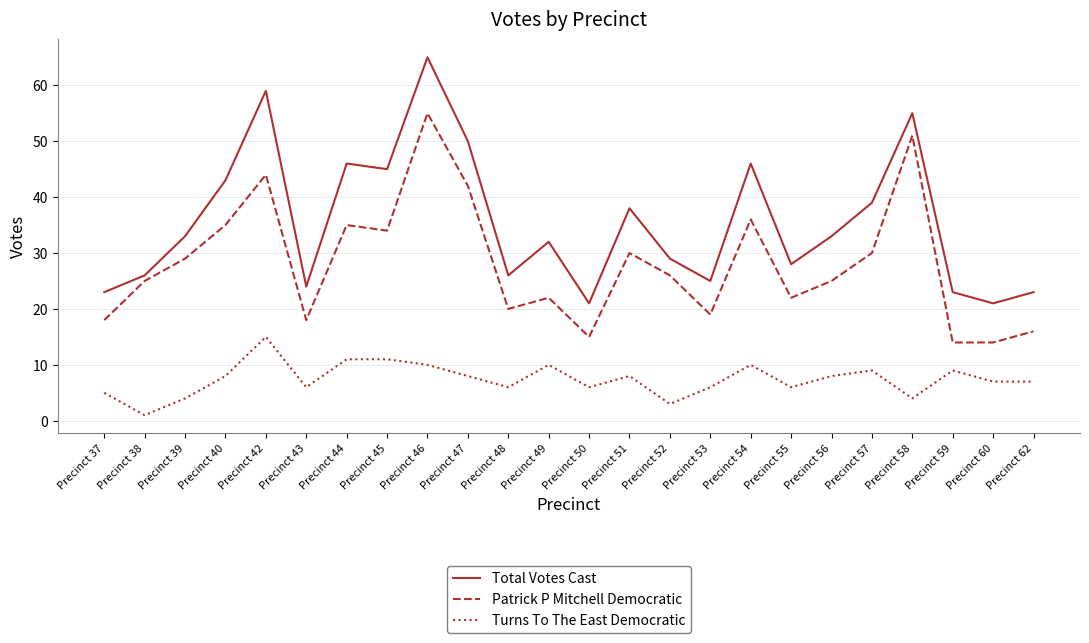

What is the minimum value for Patrick P Mitchell Democratic?

14